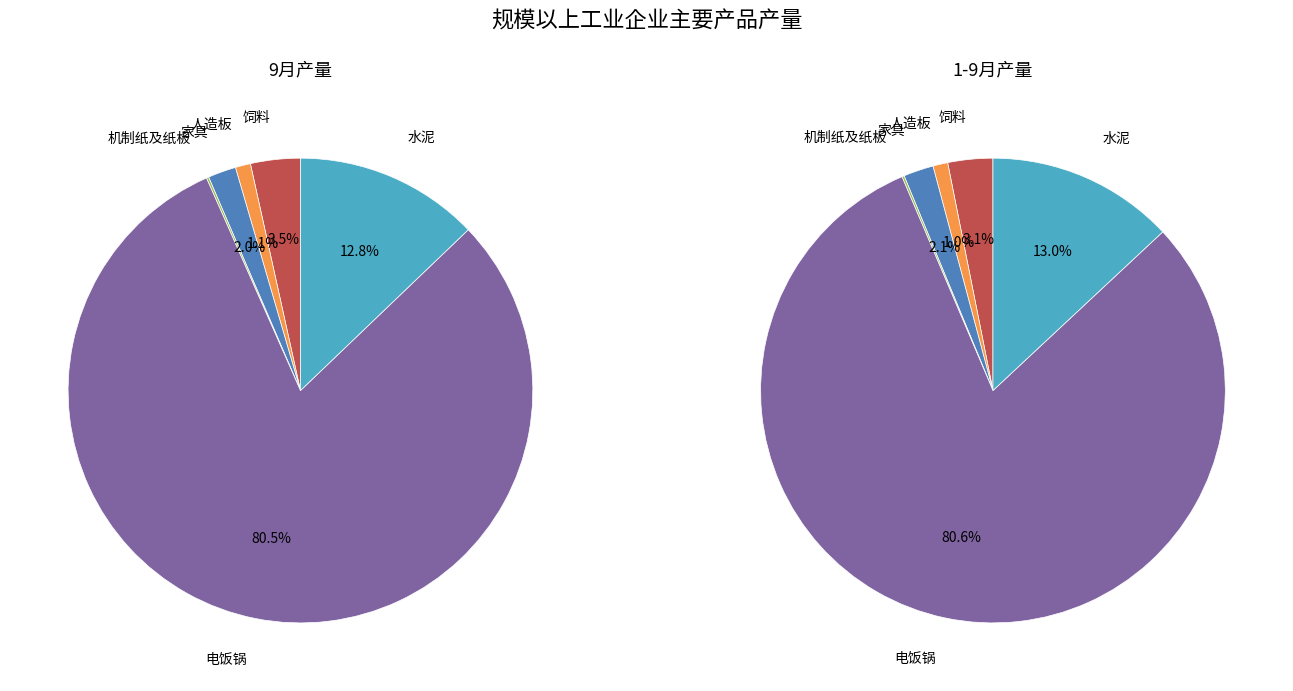

Count the number of slices in the pie.

6